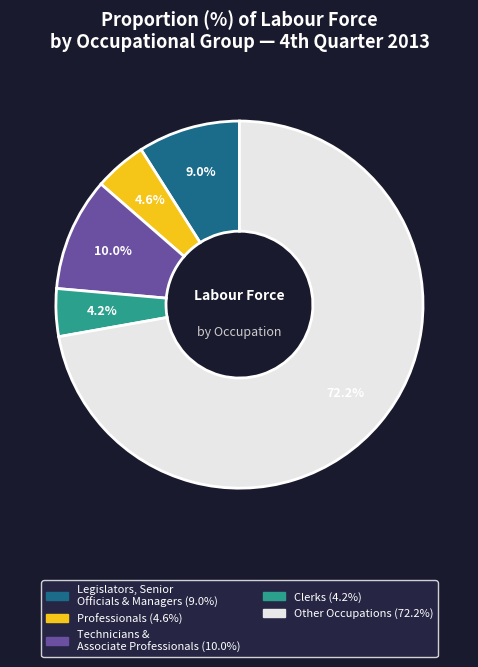

Is there a majority slice in this chart?

Yes